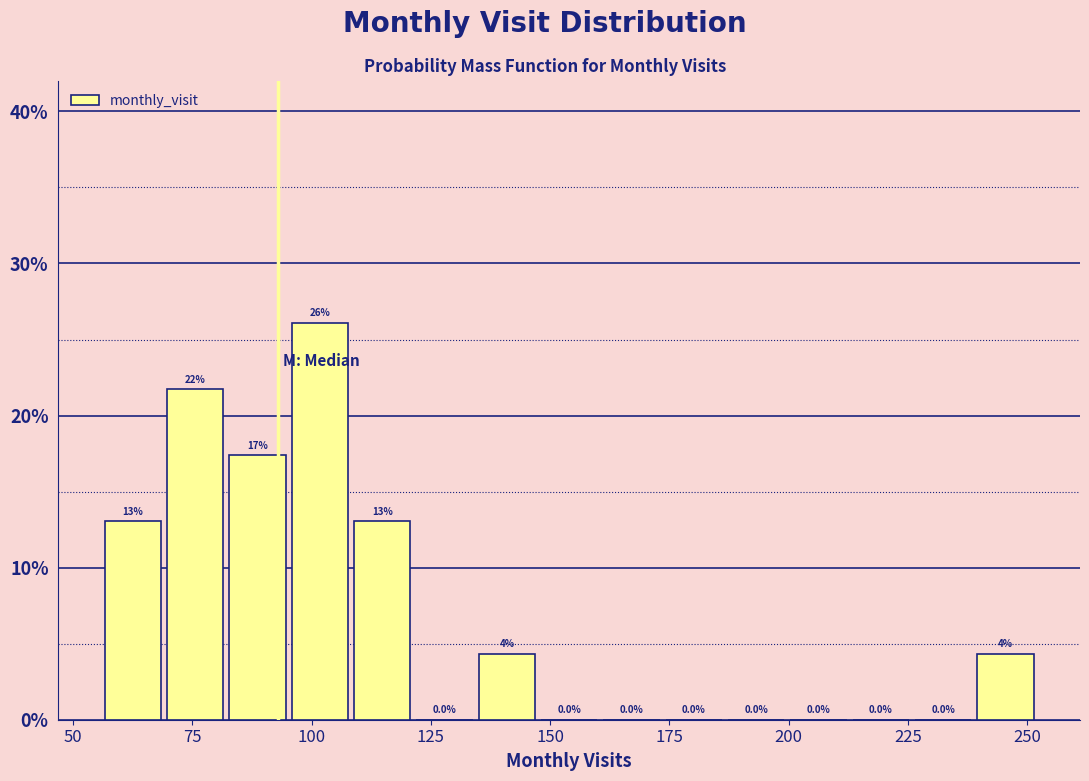

Around what value on the x-axis is the tallest bar? Give the approximate position of its centre, as read against the axis.

100